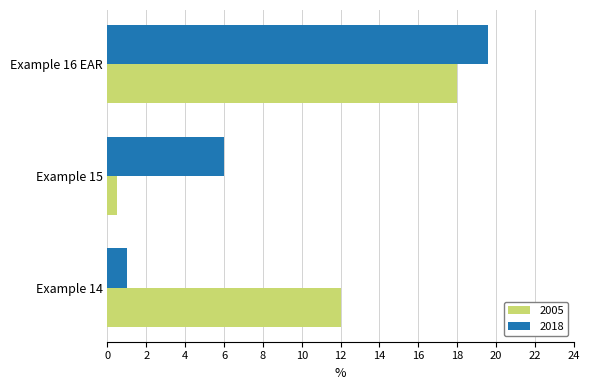

What are all the series names shown in the legend?

2005, 2018